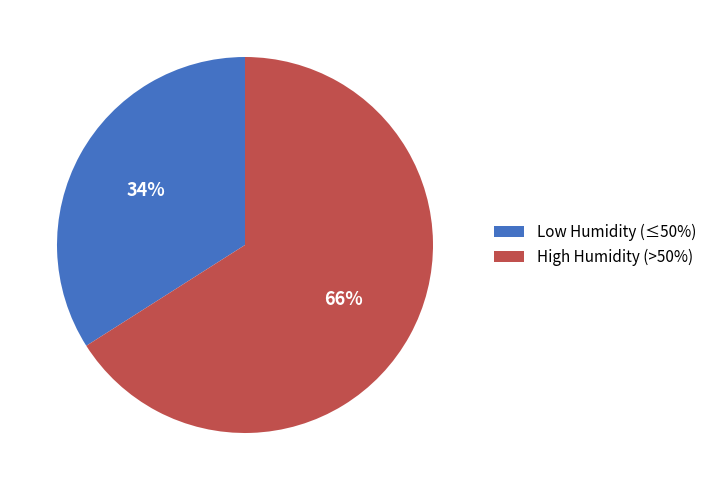

To the nearest percent, what portion does Low Humidity (≤50%) represent?

34%